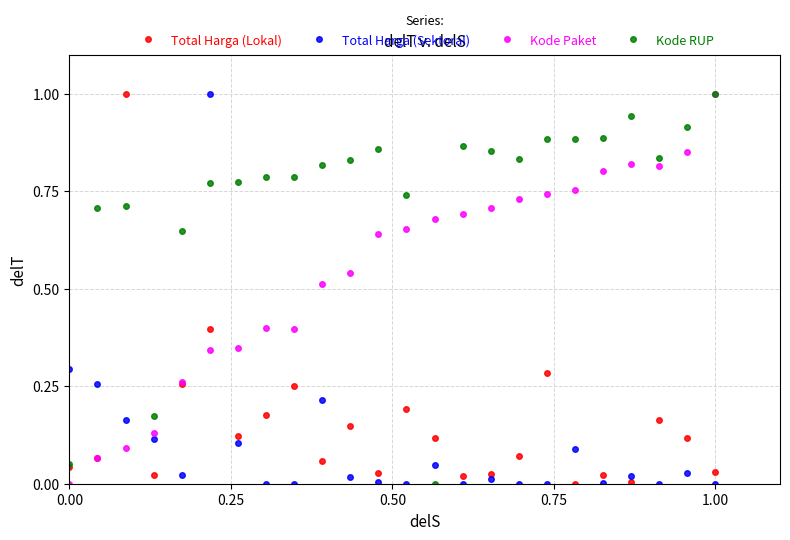

After their last crossing, which series has the higher values: Total Harga (Sektoral) or Kode RUP?

Kode RUP